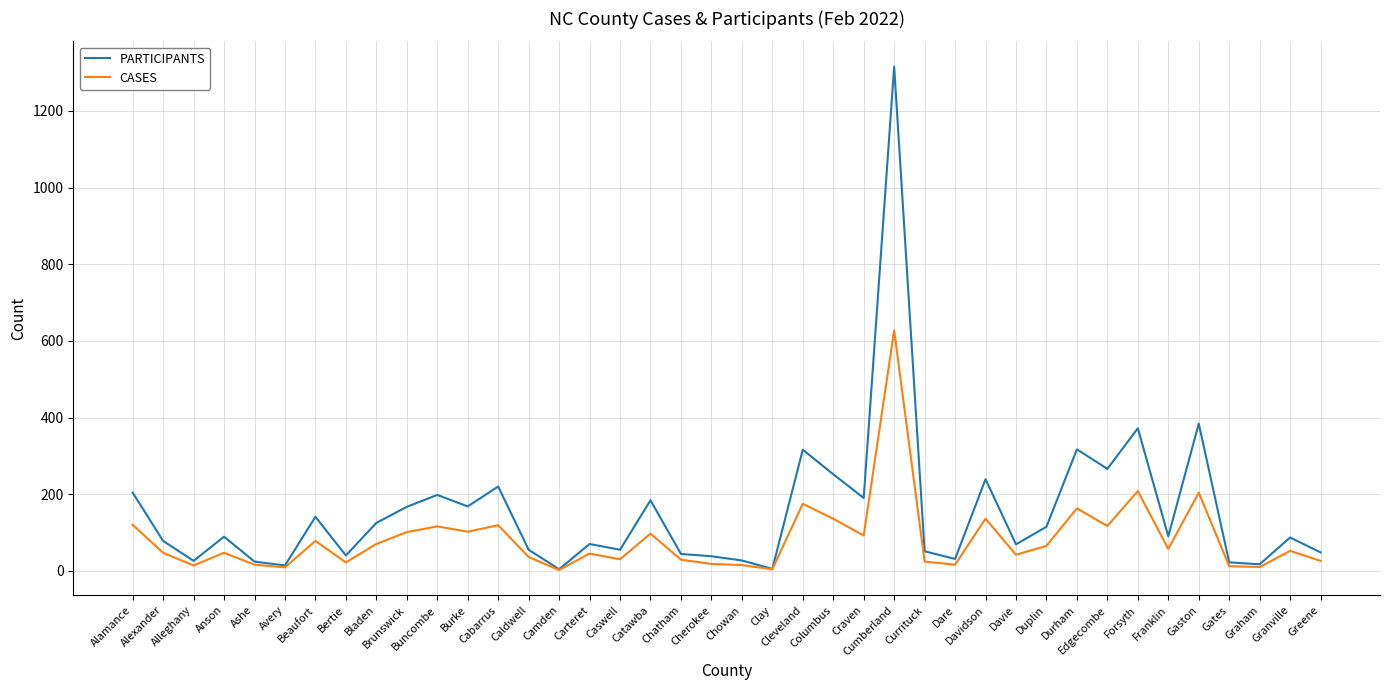

What is the greatest value displayed?

1316